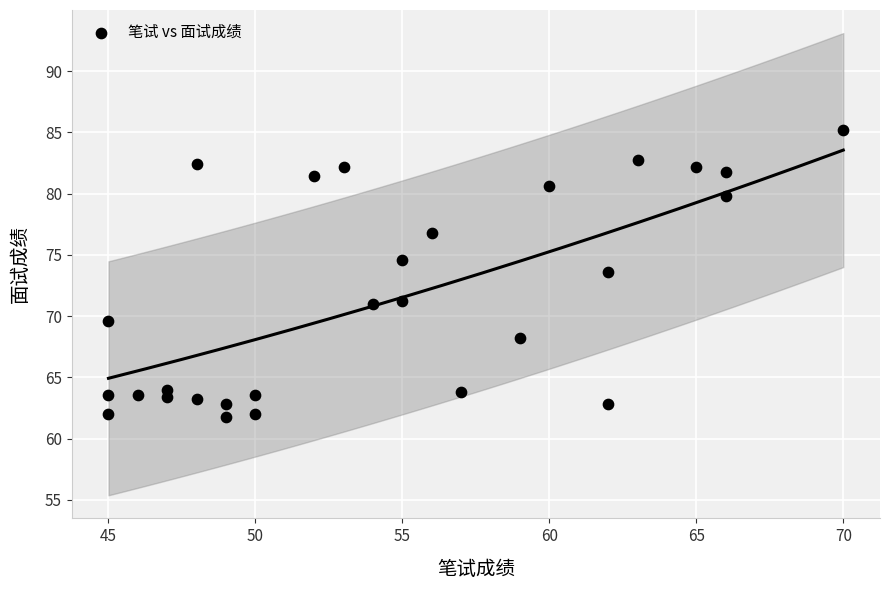

What Y value in the scatter plot is closest to 73?

73.6